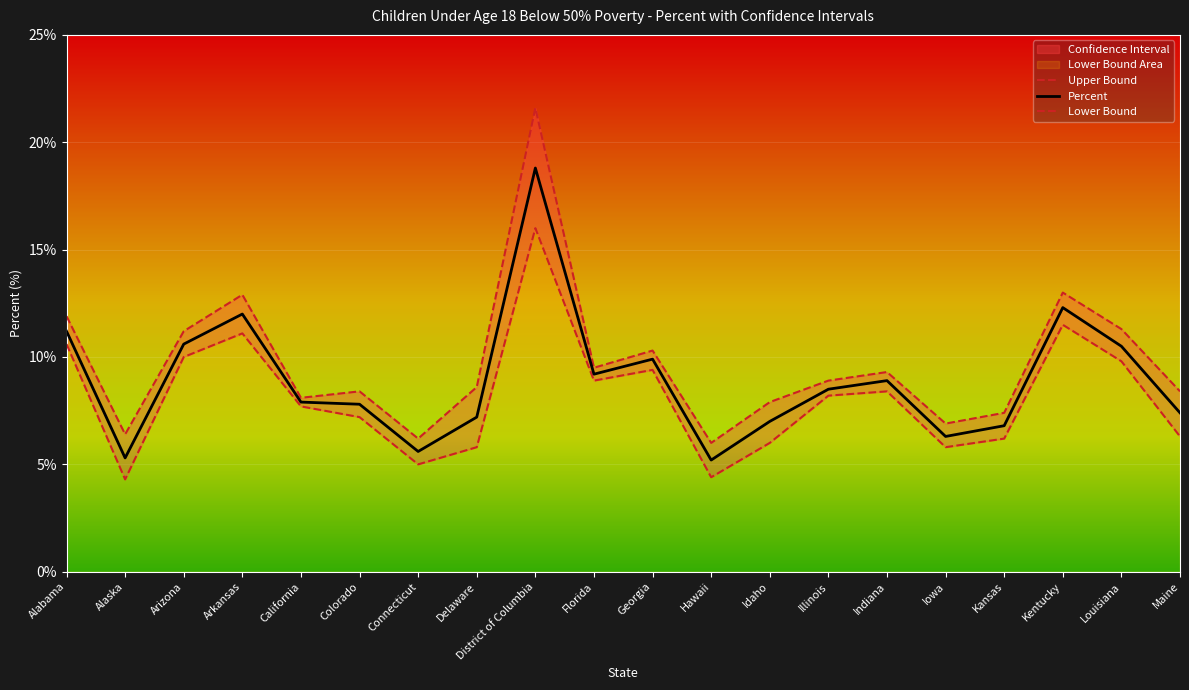

What value does the Percent series have at Hawaii?

5.2